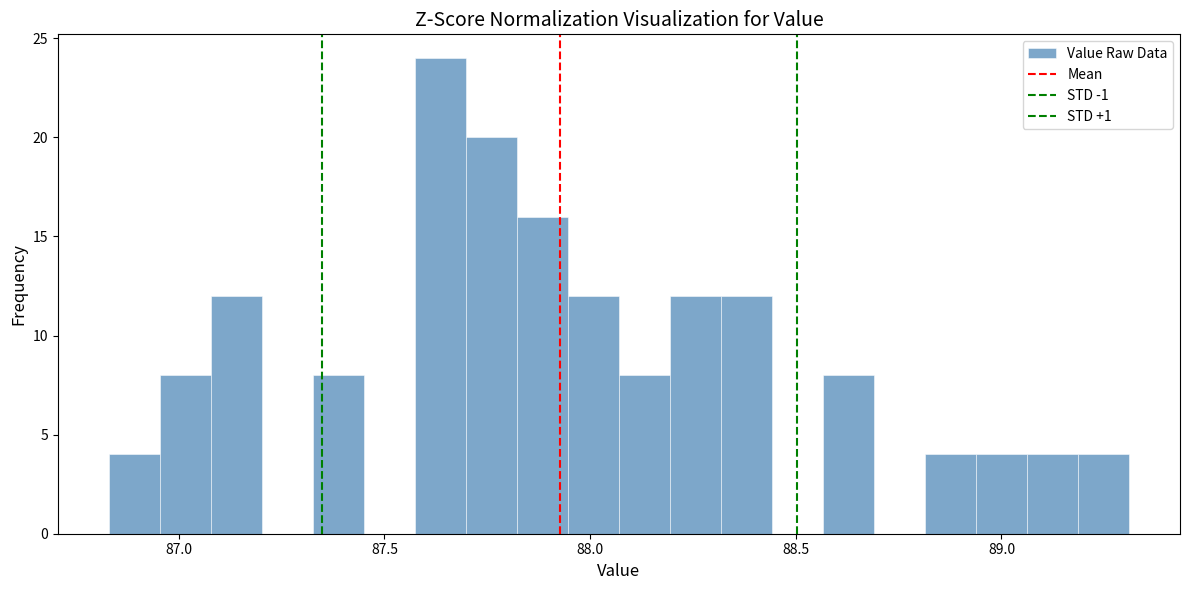

Read against the x-axis, roughly where is the centre of the tallest bar?

87.65